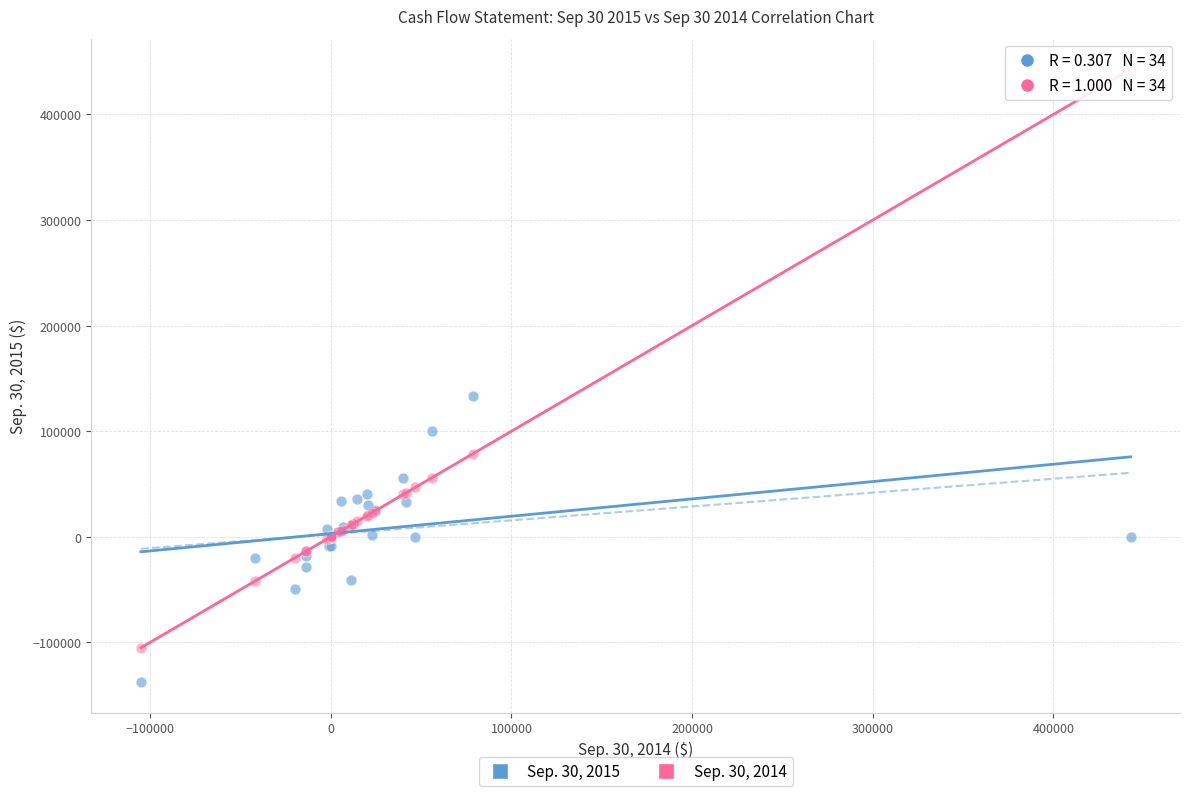

Across all series, what Y value is closest to 152527?

133507